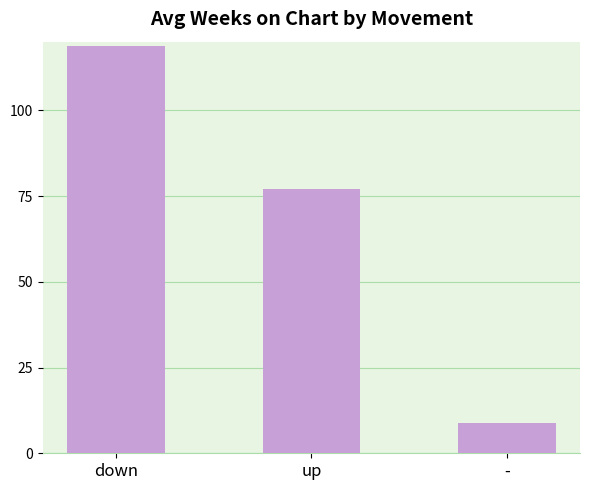

Reading right to left, extract all data points from this chart.

-=8.9	up=77.0	down=118.8